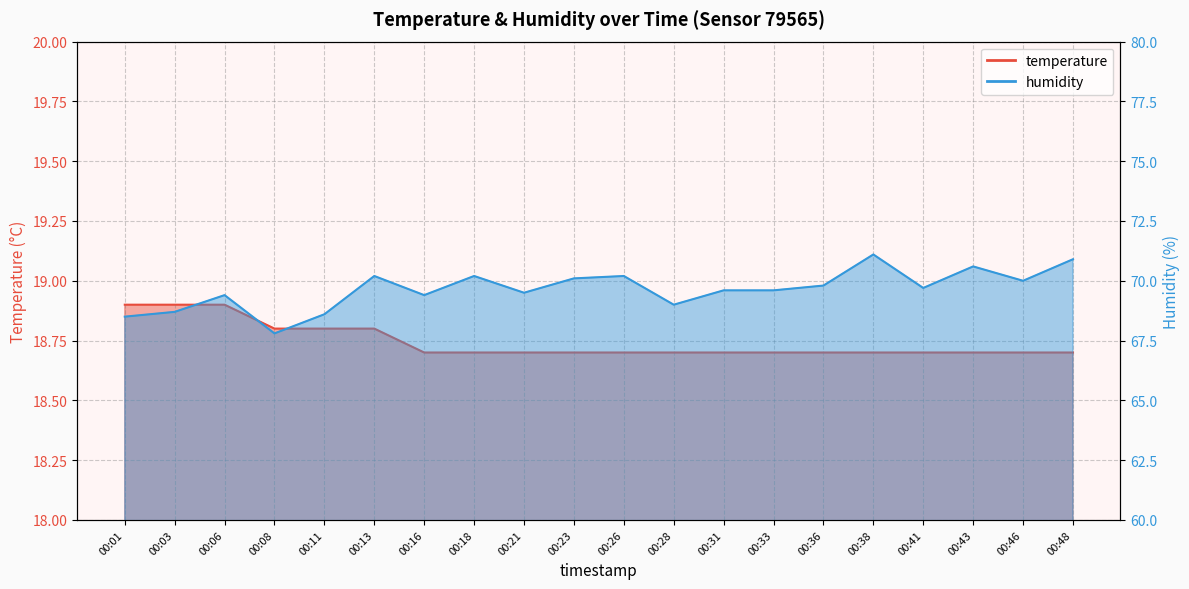

The humidity series shows 44.7 at 00:28. True or false?

False